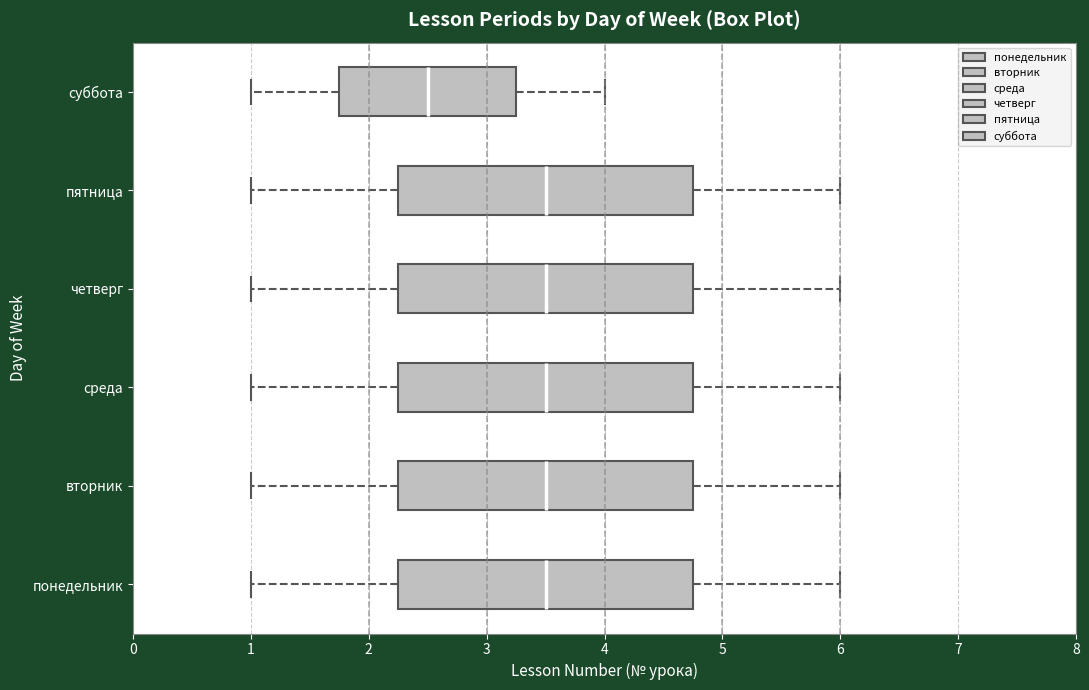

Where is the left edge of the box for понедельник on the x-axis? The values are not printed on the chart, so give them approximately, as read against the axis.

2.3